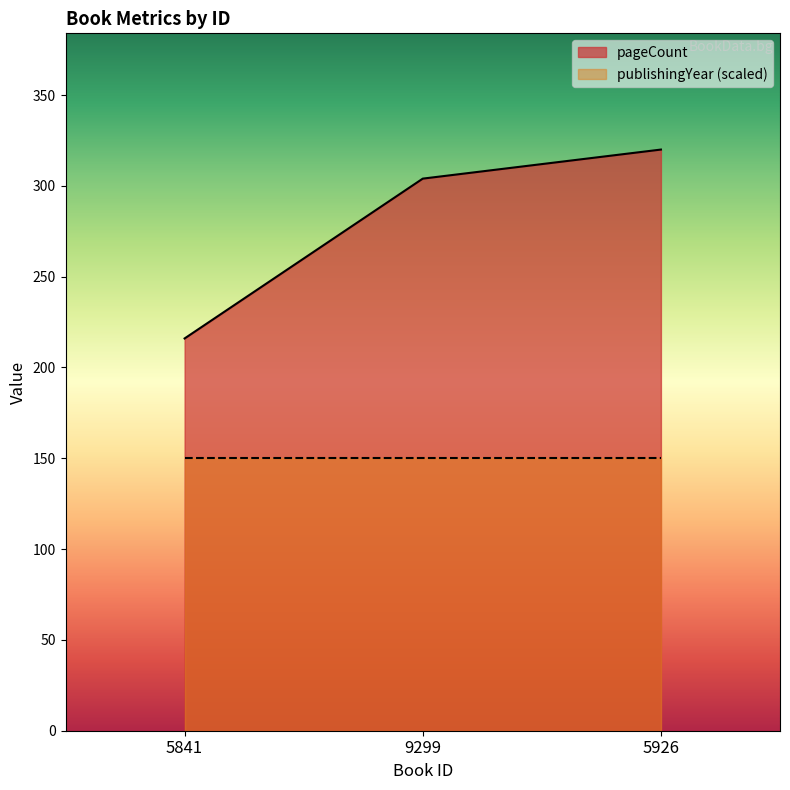

Approximately how many times larger is the value at 5841 compared to 9299?

0.7